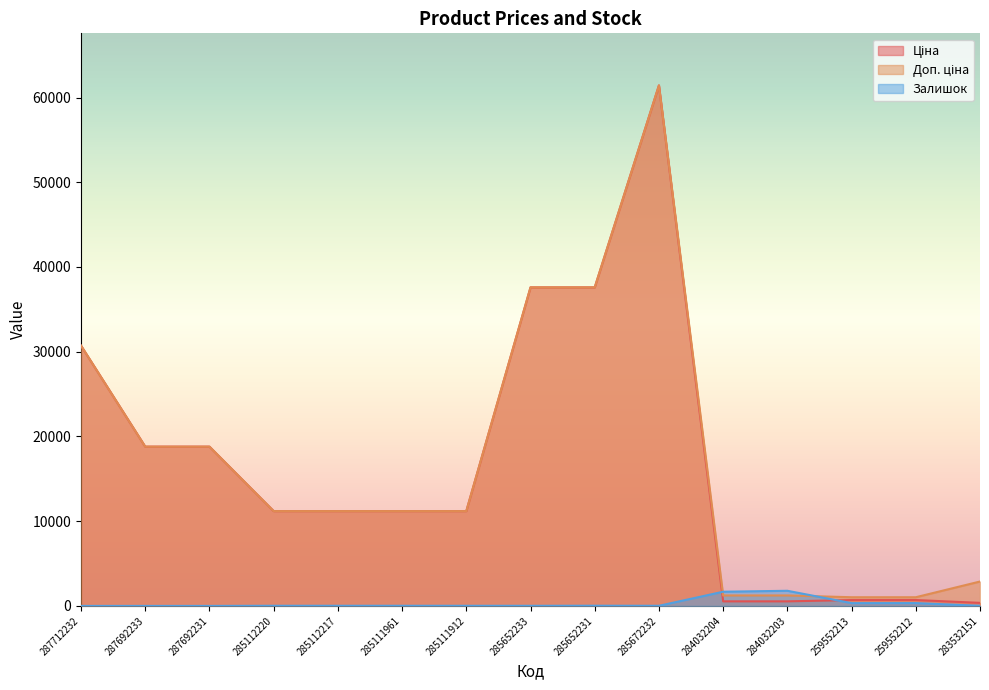

List the labels in order of Доп. ціна value, largest first.

285672232, 285652233, 285652231, 287712232, 287692233, 287692231, 285112220, 285112217, 285111961, 285111912, 283532151, 284032204, 284032203, 259552213, 259552212